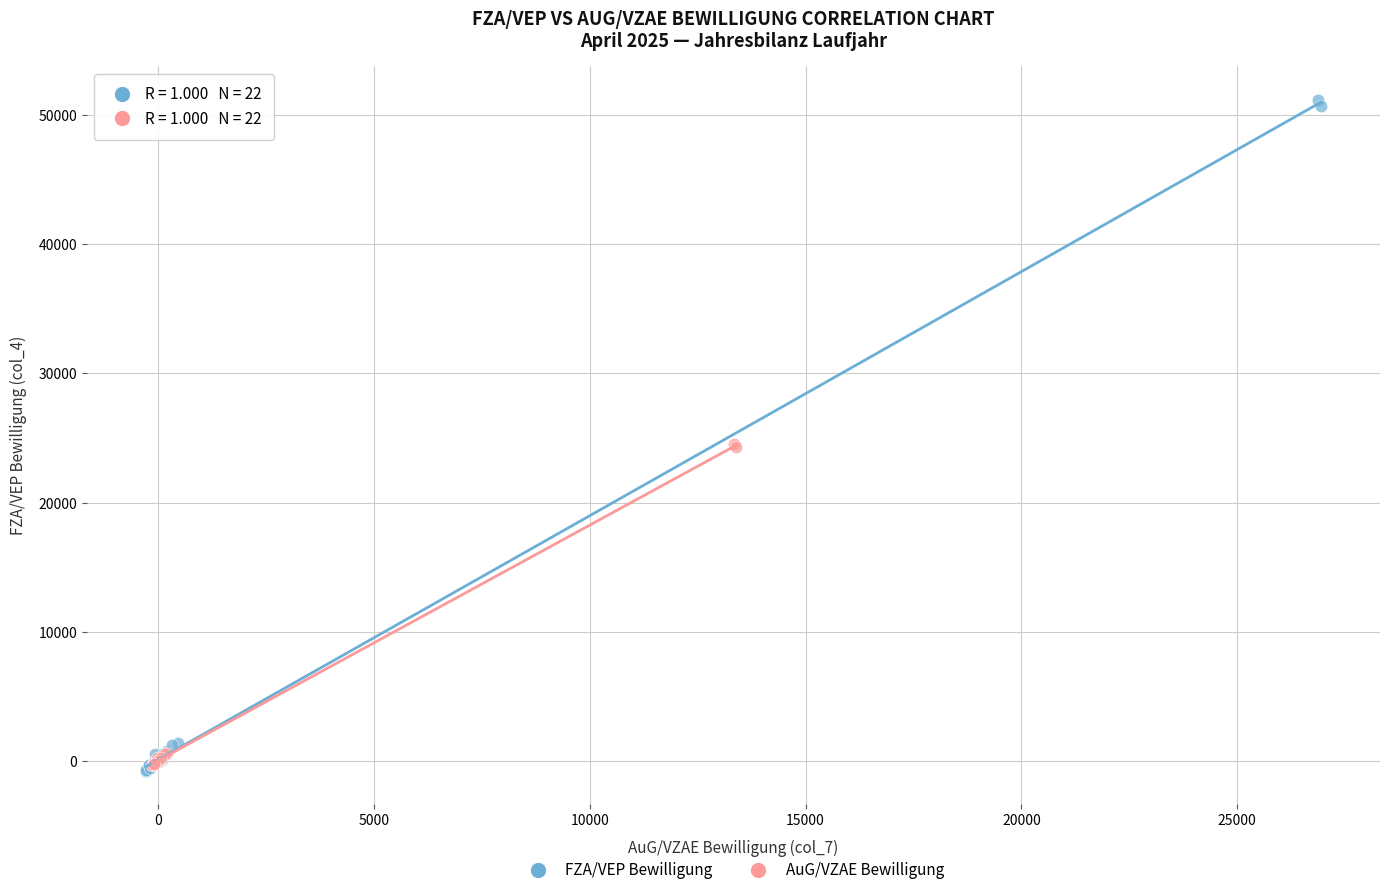

Which series reaches the maximum Y coordinate?

FZA/VEP Bewilligung